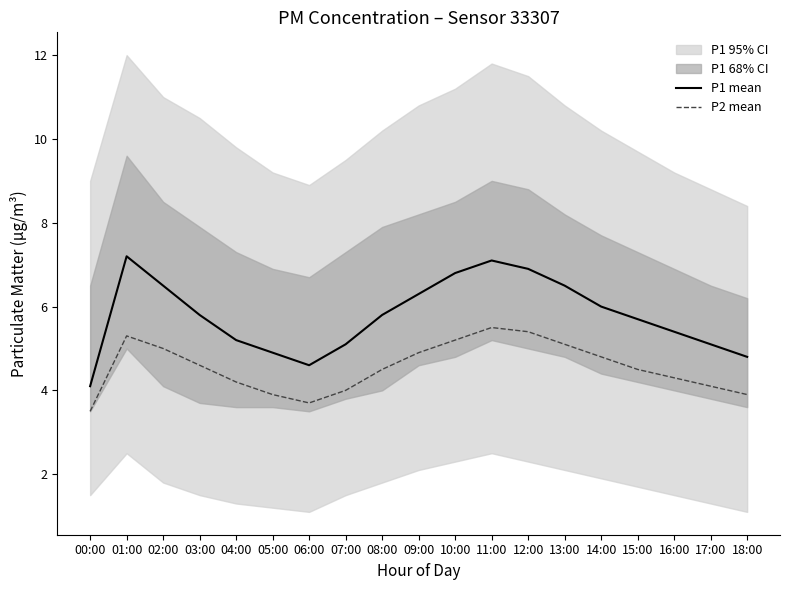

List the labels in order of P2 mean value, largest first.

11:00, 12:00, 01:00, 10:00, 13:00, 02:00, 09:00, 14:00, 03:00, 08:00, 15:00, 16:00, 04:00, 17:00, 07:00, 05:00, 18:00, 06:00, 00:00